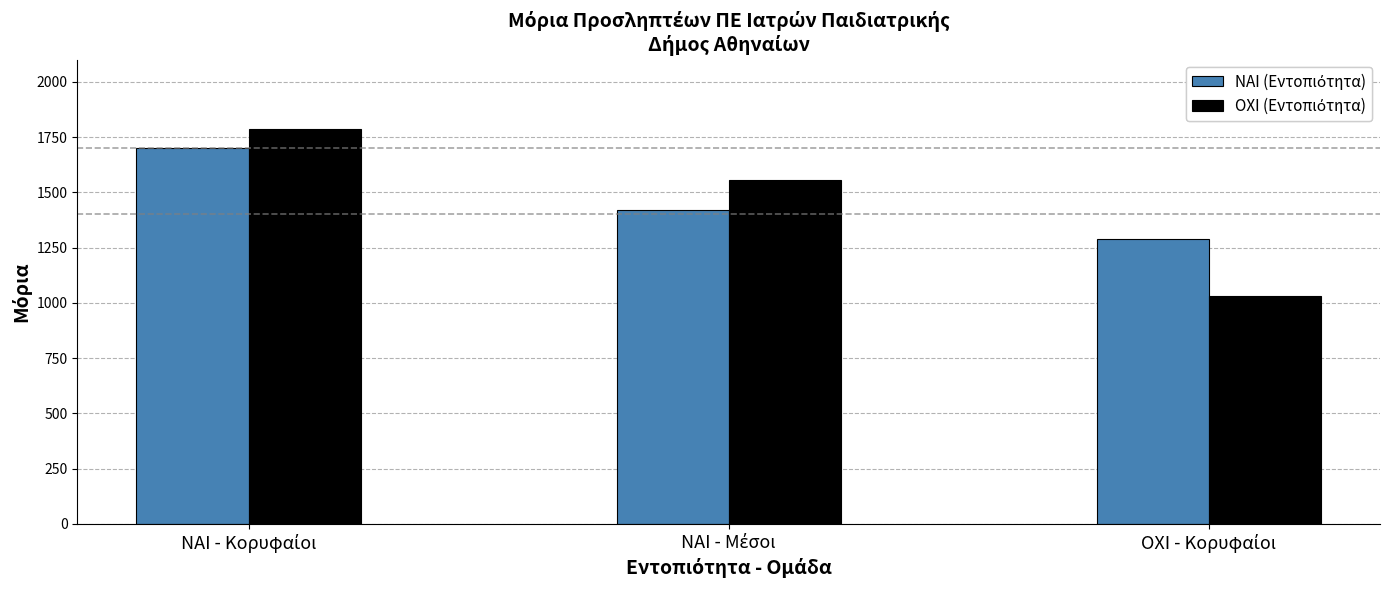

What is the maximum value shown in the chart?

1787.6